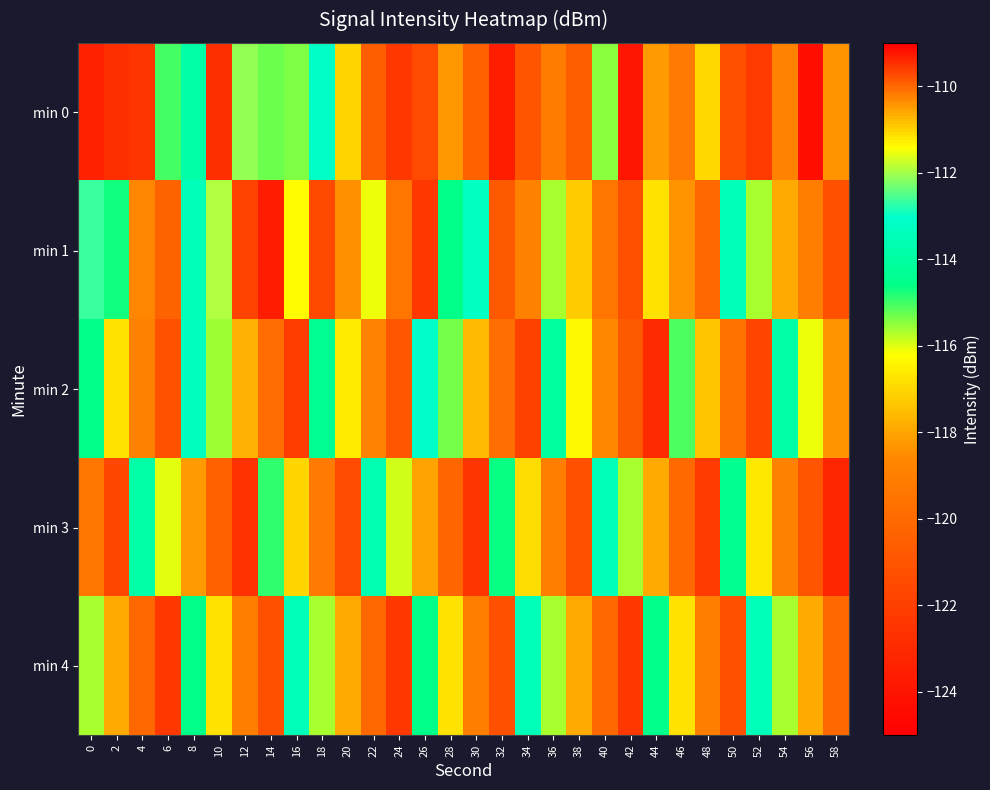

How many series are shown in this chart?

5